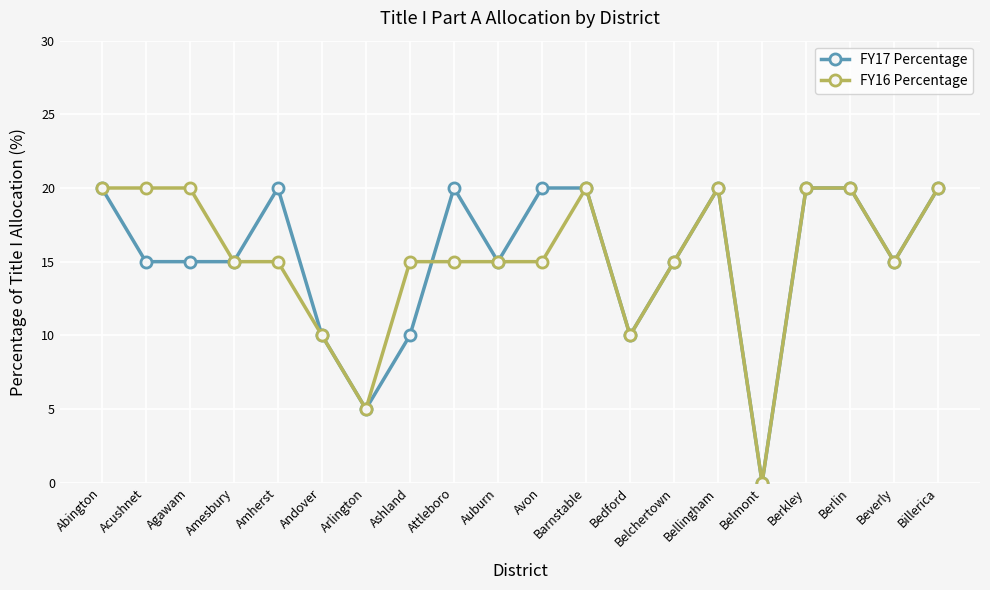

What are all the series names shown in the legend?

FY17 Percentage, FY16 Percentage